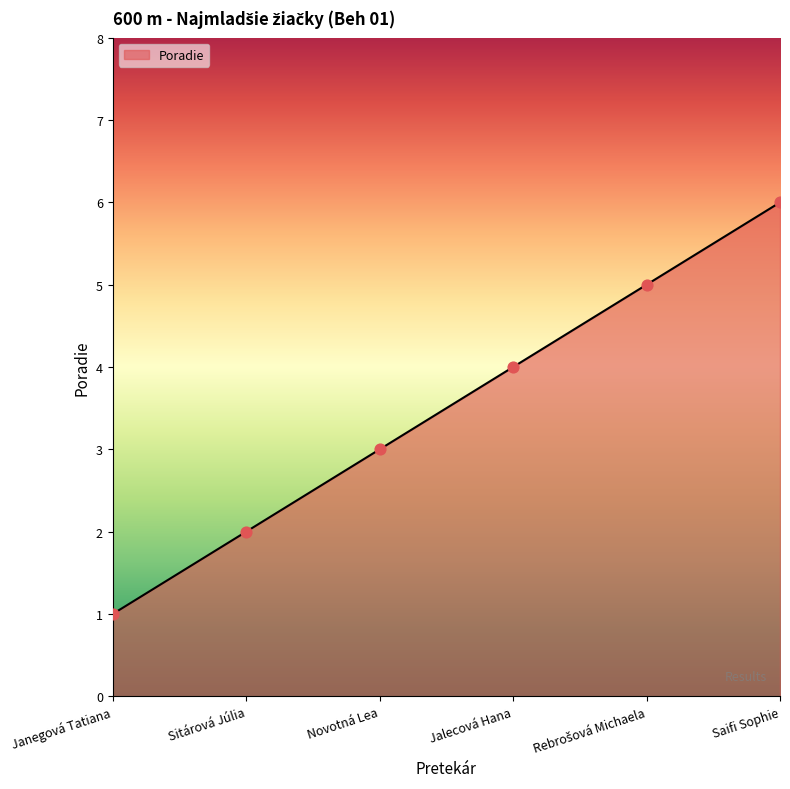

What is the change in value from Sitárová Júlia to Jalecová Hana?

+2